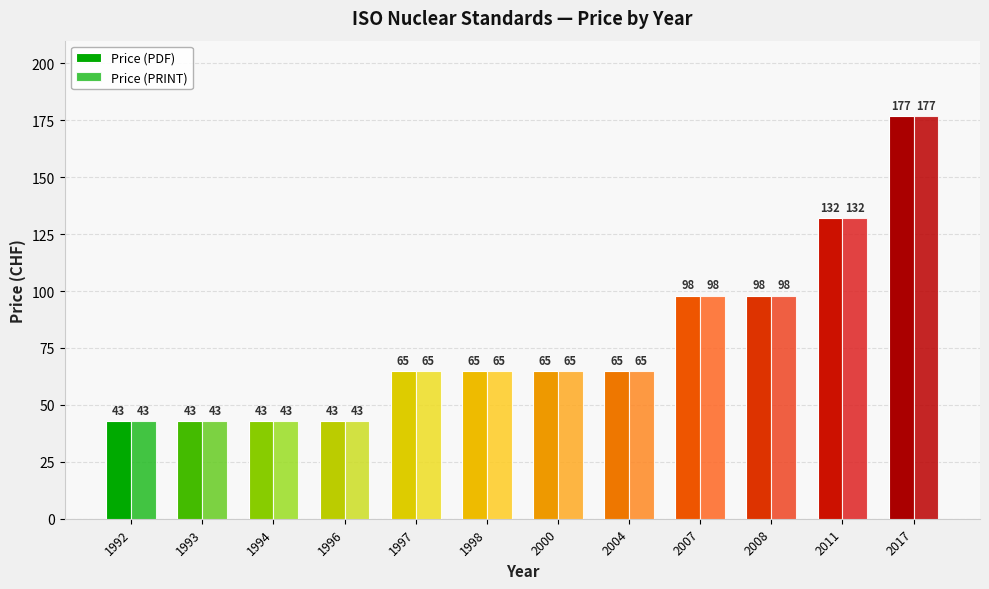

What value does the Price (PDF) series have at 1996, to the nearest 10?

40